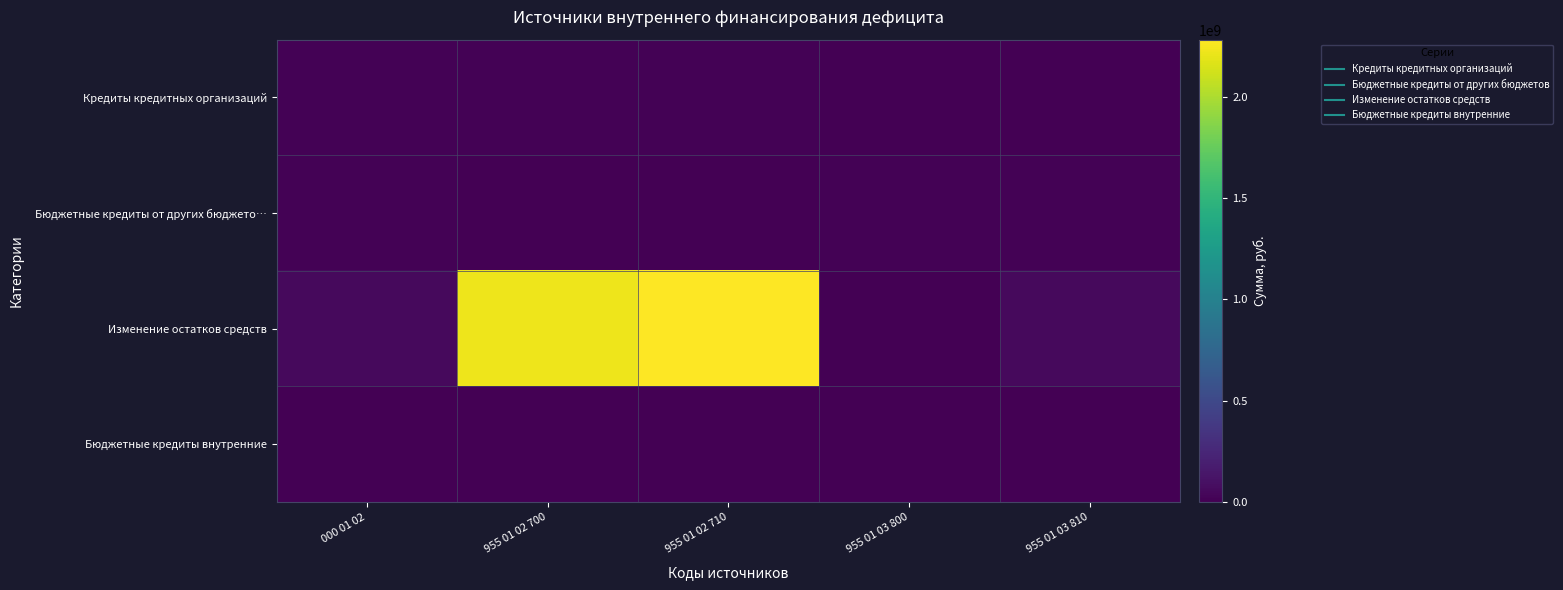

Between 955 01 03 800 and 955 01 02 710, which is larger?

955 01 02 710